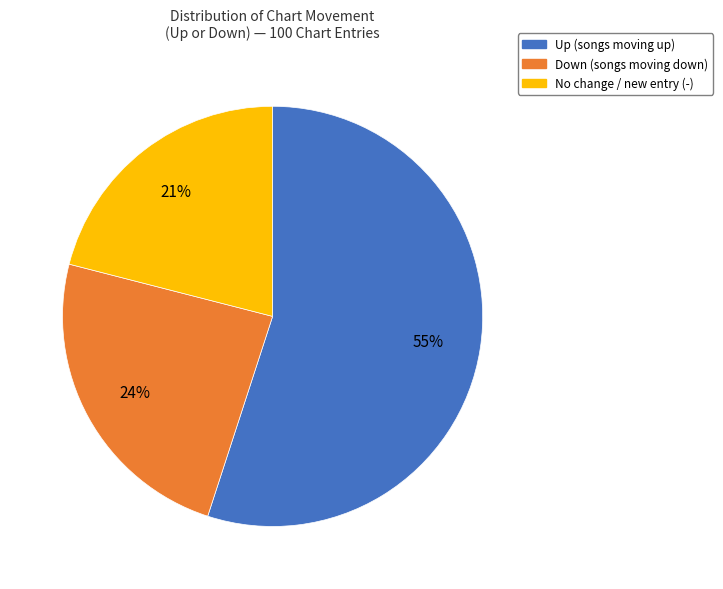

Which has a higher value, No change / new entry (-) or Up (songs moving up)?

Up (songs moving up)